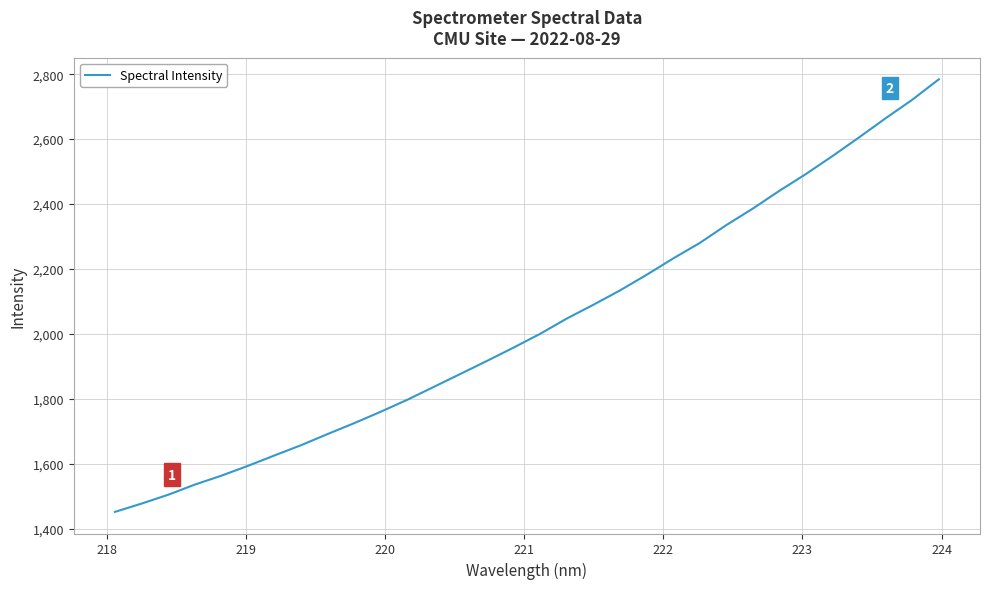

What is the maximum value shown in the chart?

2784.2